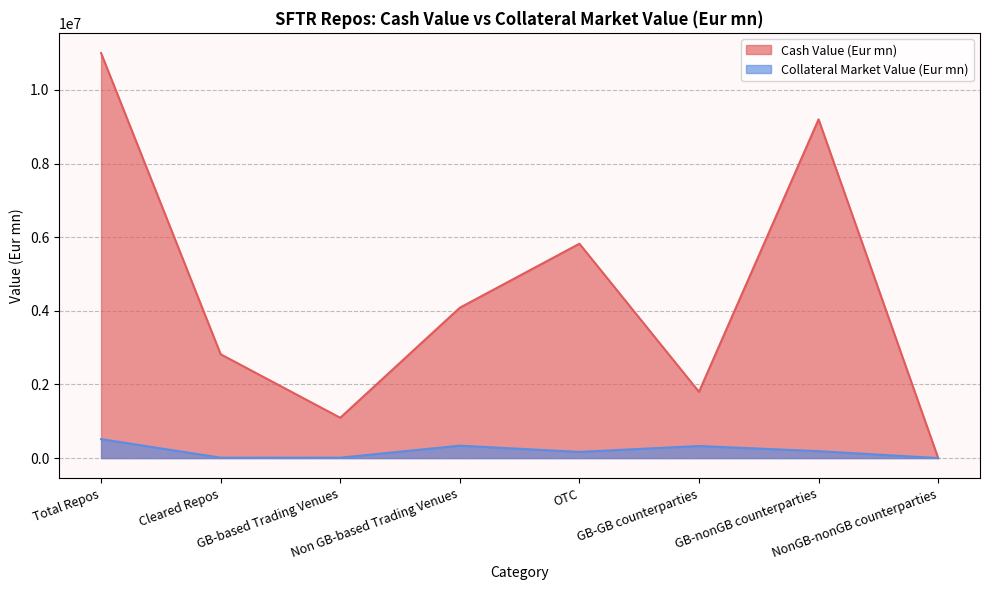

What is the spread (max minus min) of values at Total Repos?

10484800.0